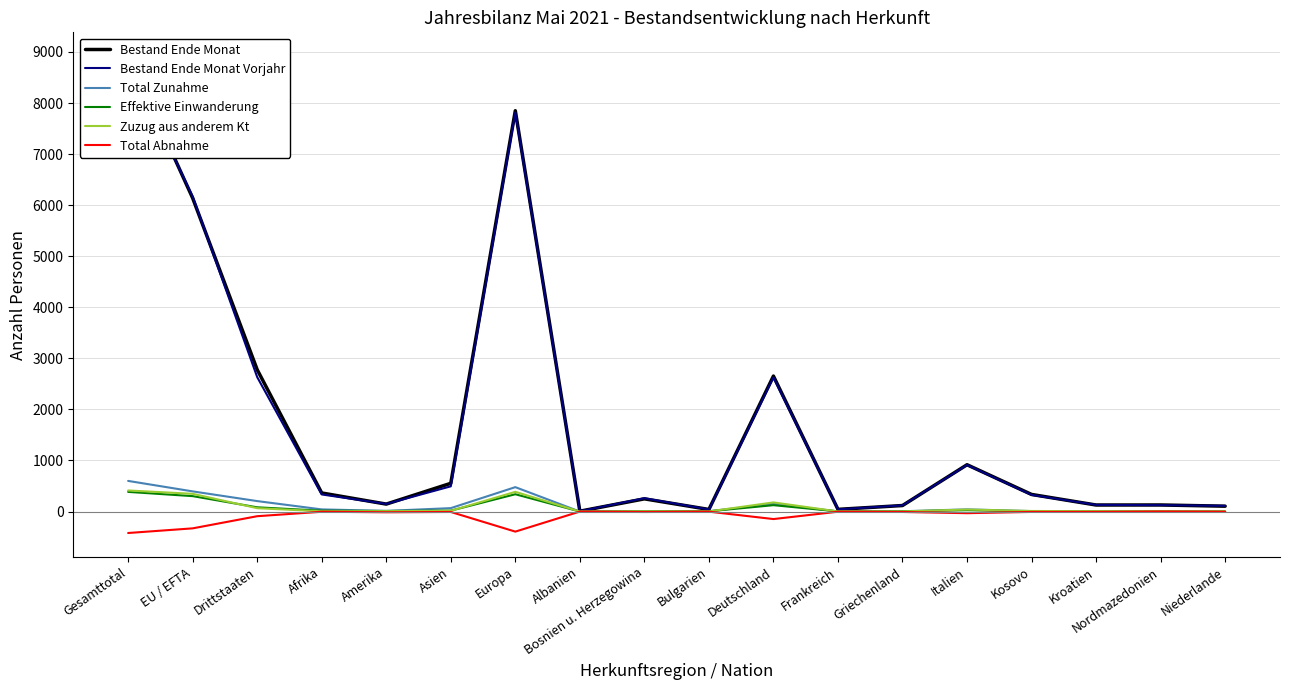

What is the highest value of the Total Zunahme series?

600